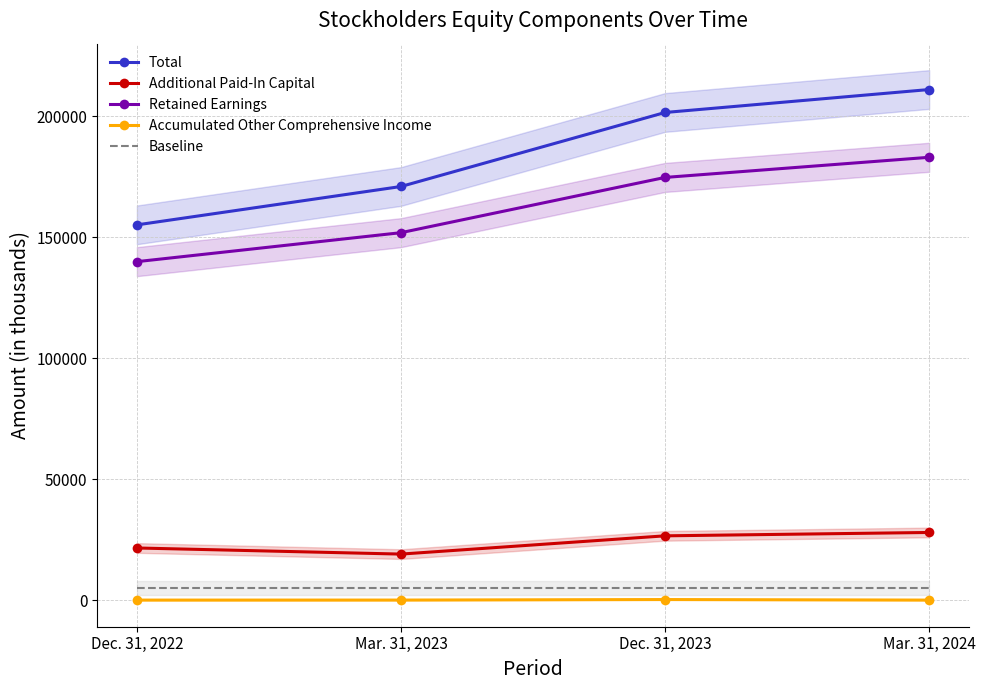

True or false: Retained Earnings and Total cross at least once.

False